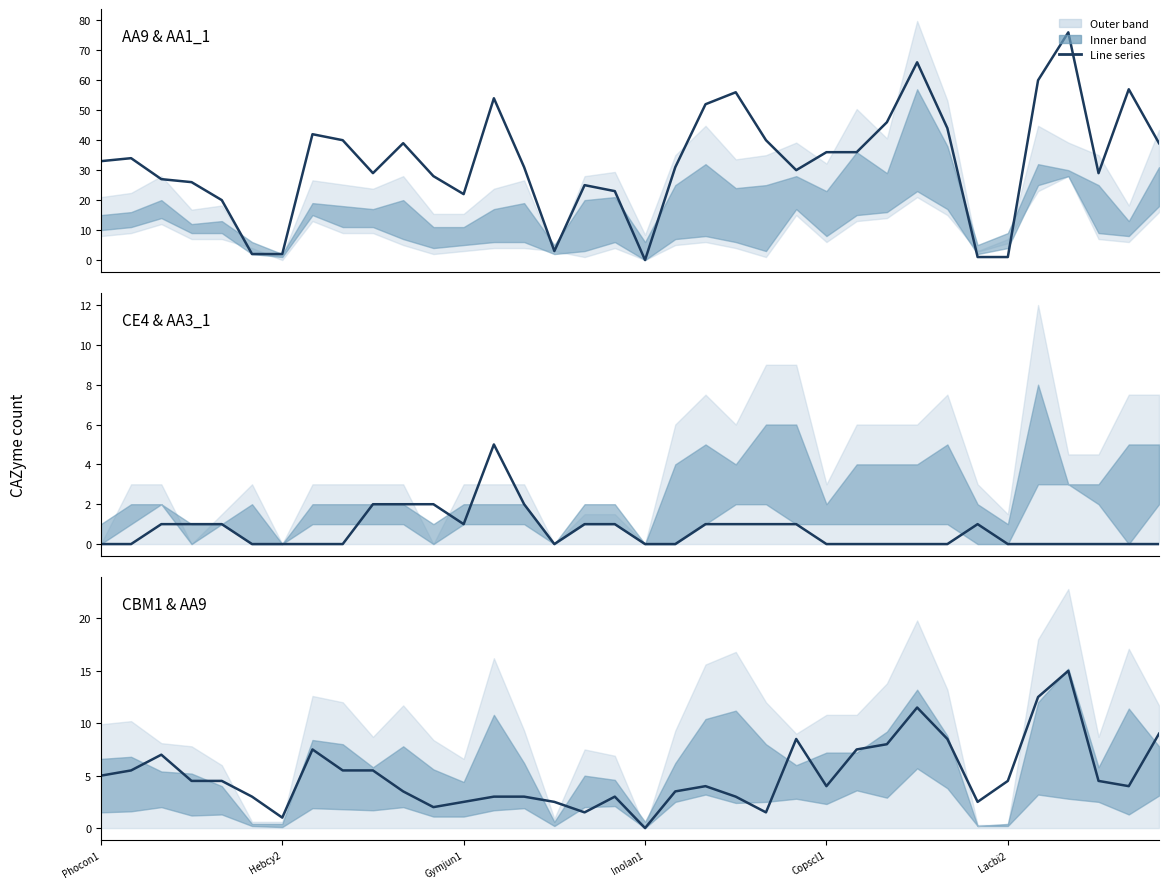

True or false: Line 3 has a value of -8.6 at Inolan1.

False